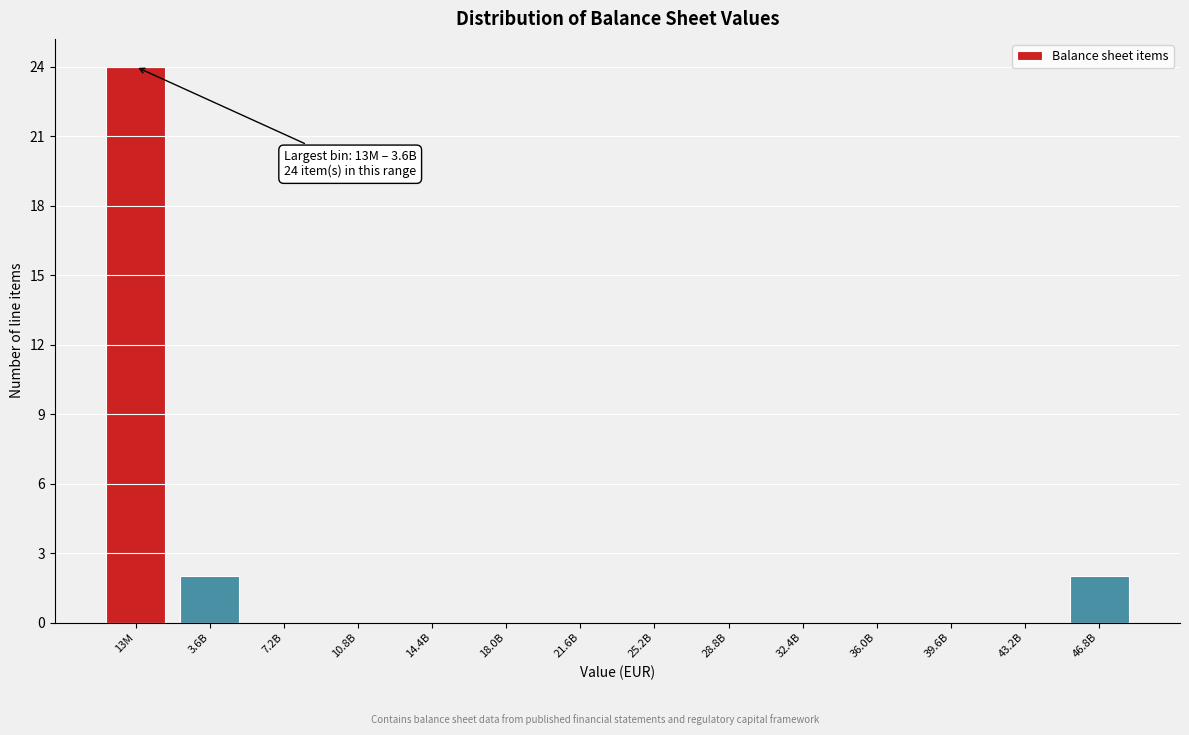

Reading right to left, extract all data points from this chart.

46.8B=2	43.2B=0	39.6B=0	36.0B=0	32.4B=0	28.8B=0	25.2B=0	21.6B=0	18.0B=0	14.4B=0	10.8B=0	7.2B=0	3.6B=2	13M=24